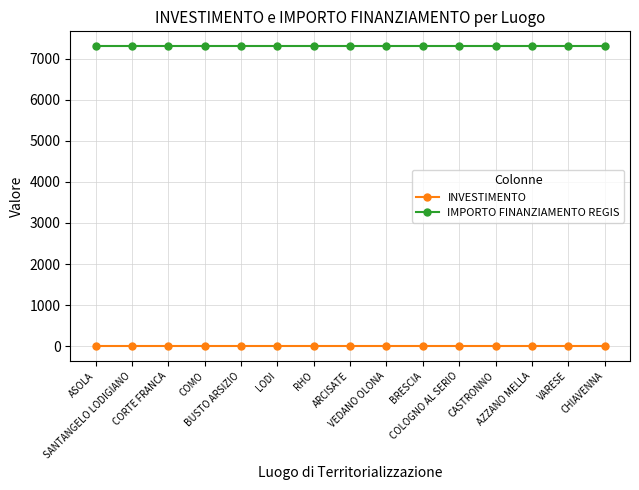

List the series in order of their overall mean, highest first.

IMPORTO FINANZIAMENTO REGIS, INVESTIMENTO